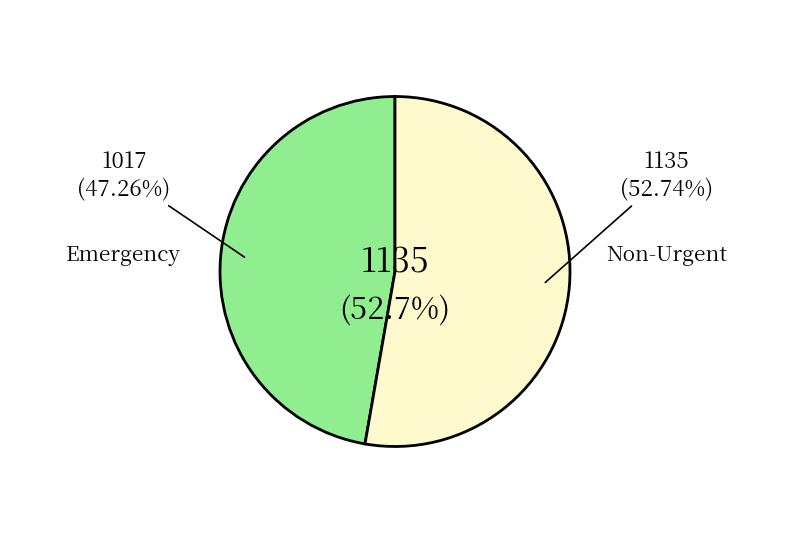

True or false: 7 accounts for 23% of the total.

False